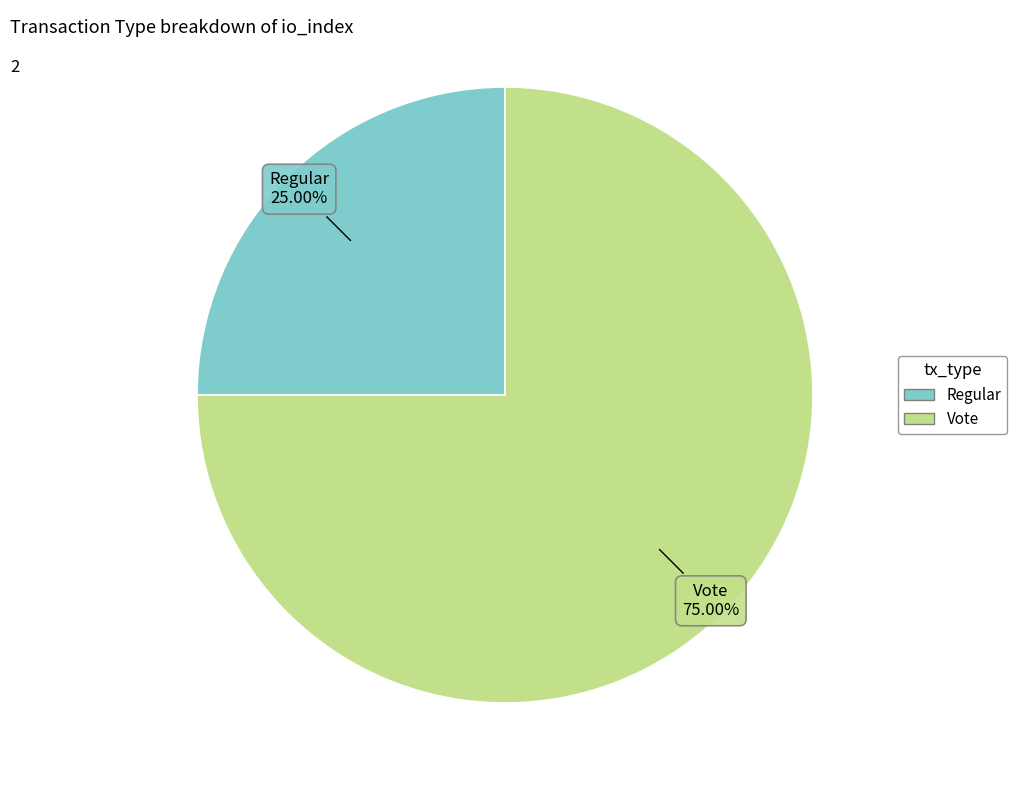

Is there any slice that represents more than half of the pie?

Yes